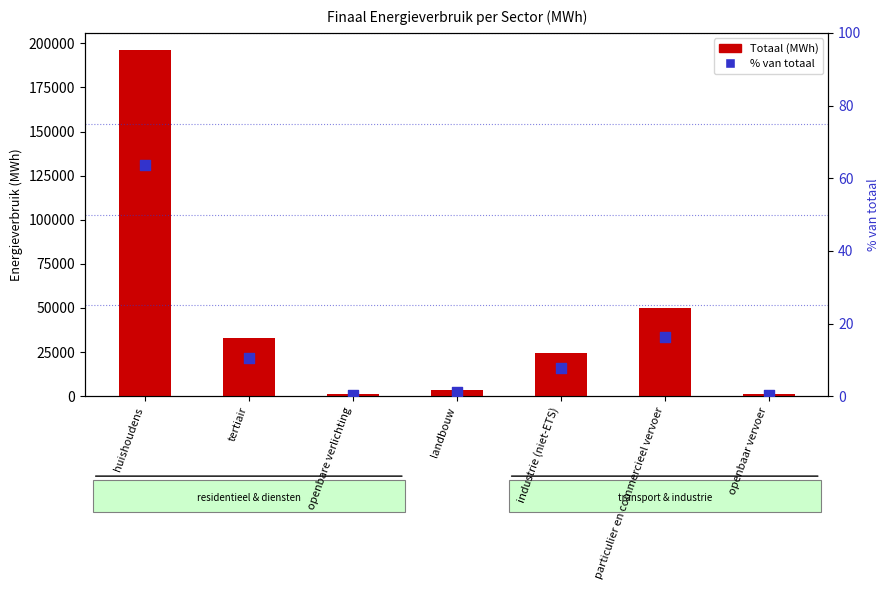

Is the value of % van totaal at huishoudens greater than the value of Totaal (MWh) at particulier en commercieel vervoer?

No